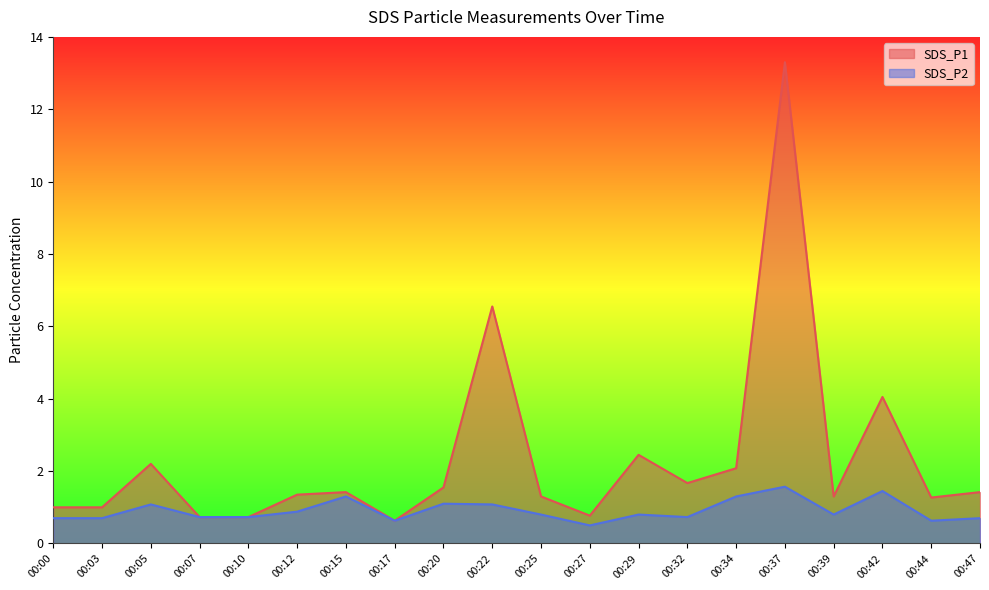

At how many categories does at least one series exceed 5?

2